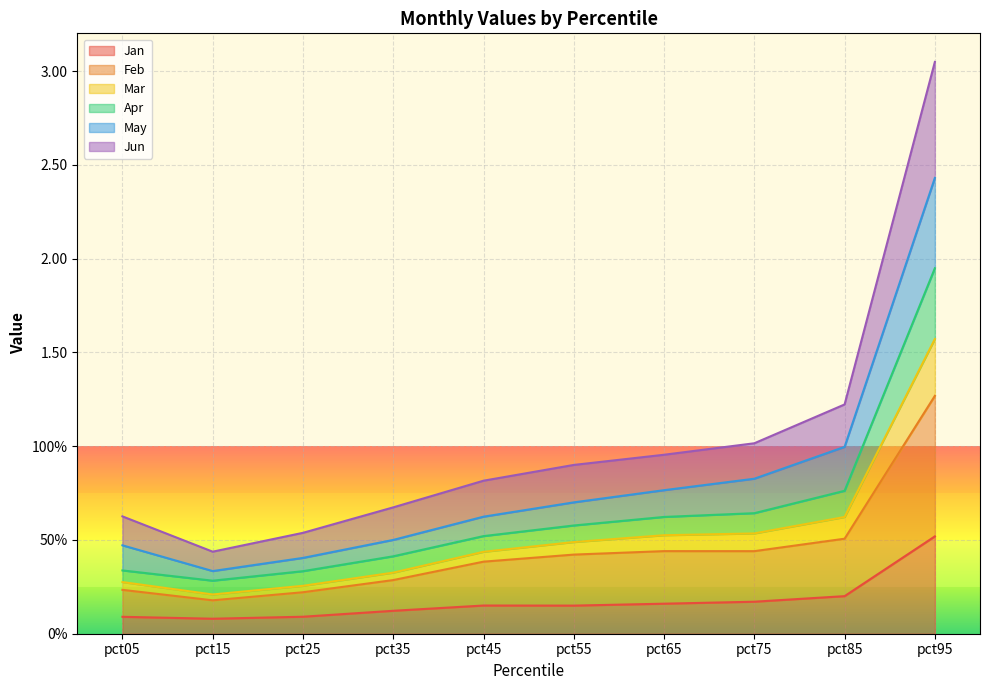

True or false: Feb has more than 2 interior local peaks.

False